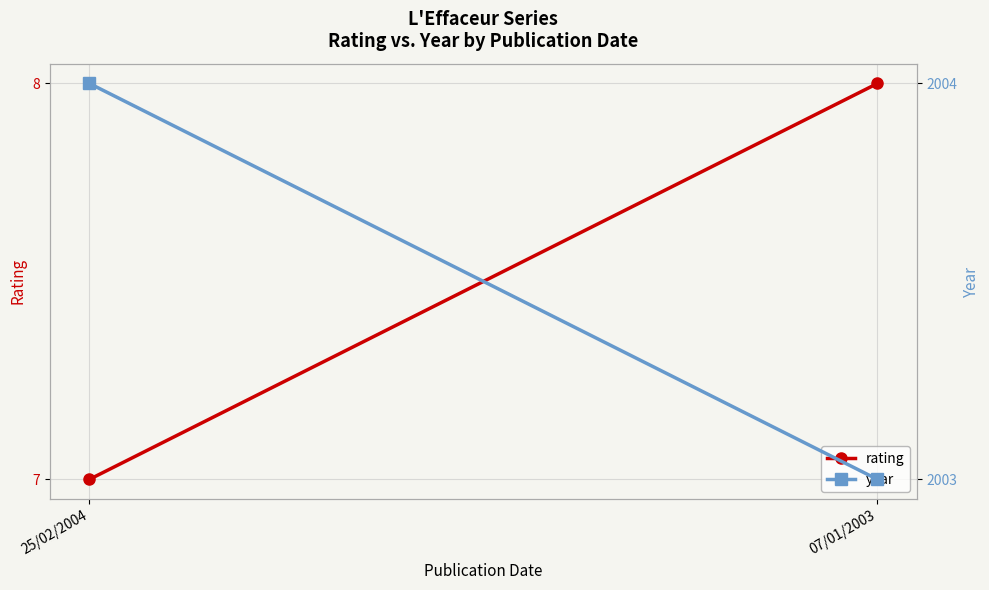

True or false: rating has a value of 9 at 25/02/2004.

False